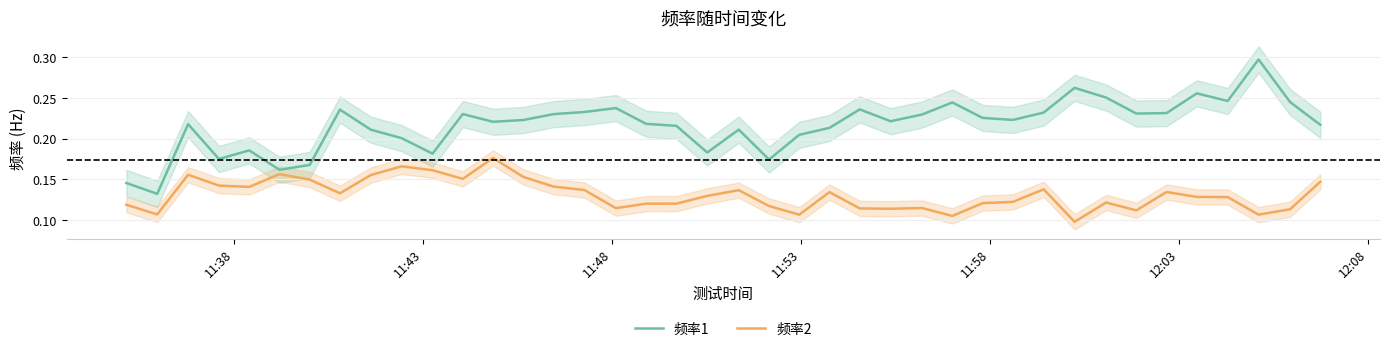

Which series has the widest spread of values?

频率1